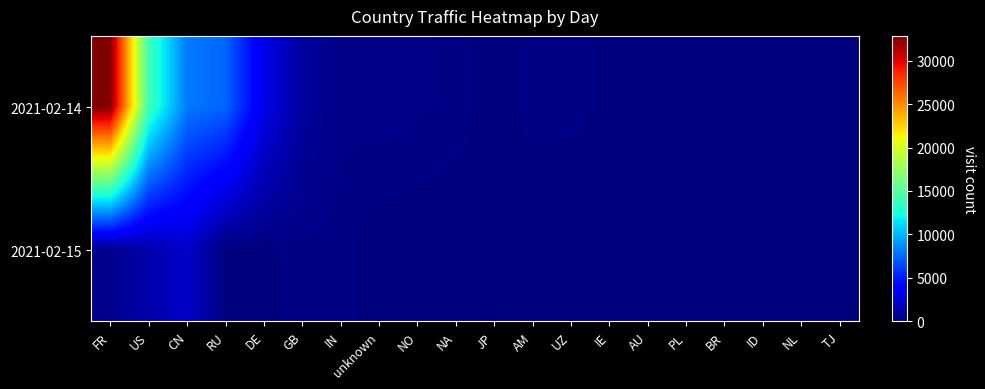

At which category is the sum across all series the highest?

FR